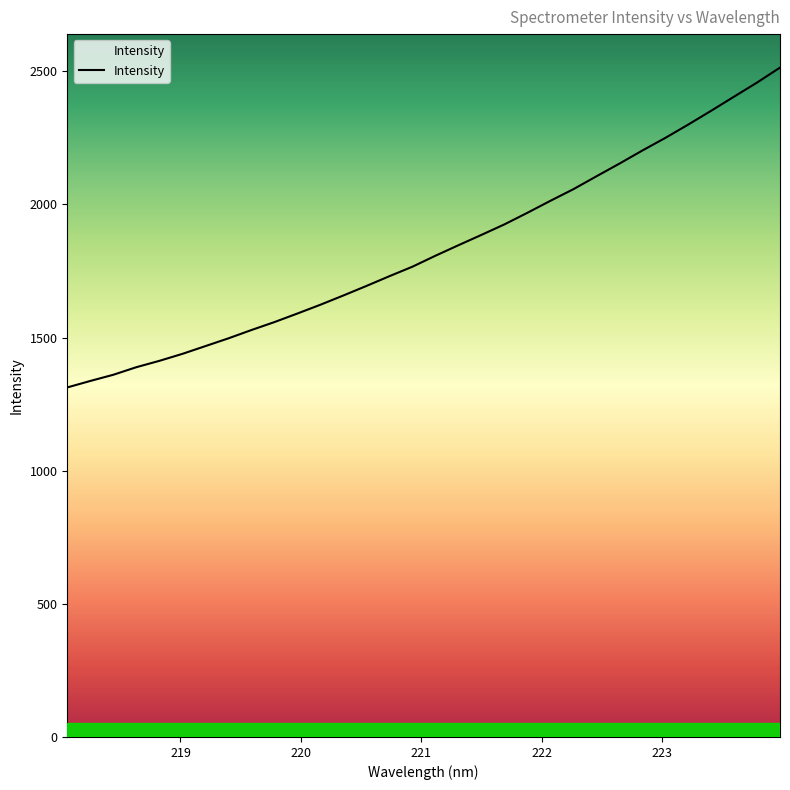

What is the smallest value displayed?

1312.9